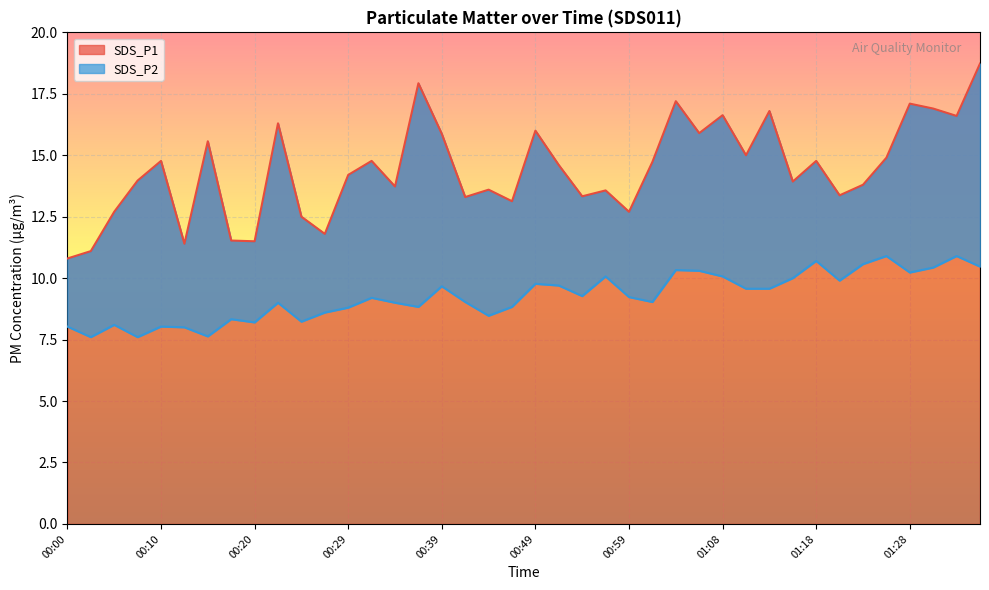

What position from the right is 00:12?

35